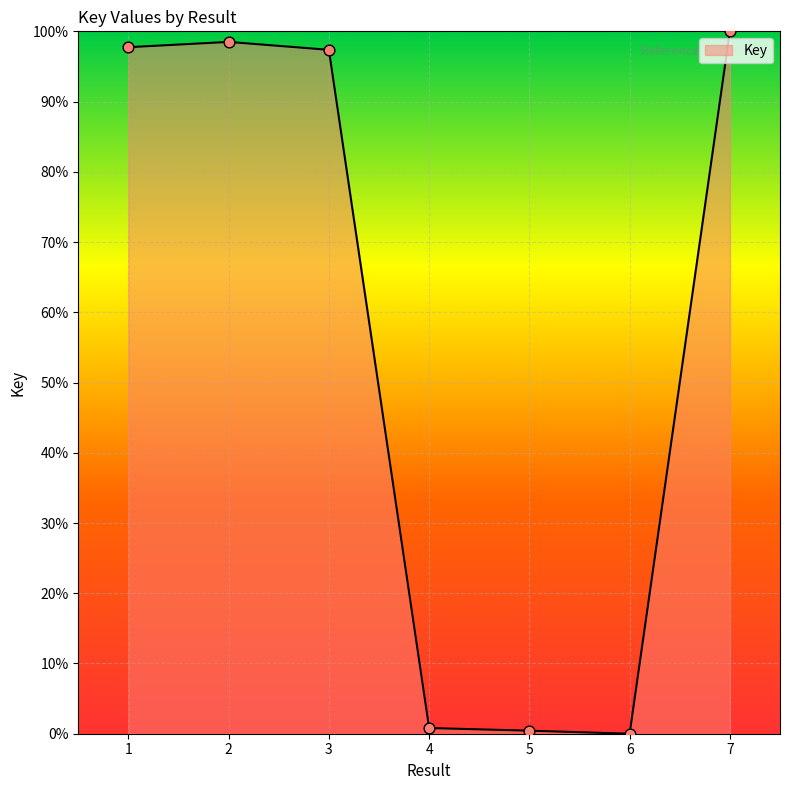

What is the change in value from 2 to 4?

-97.7